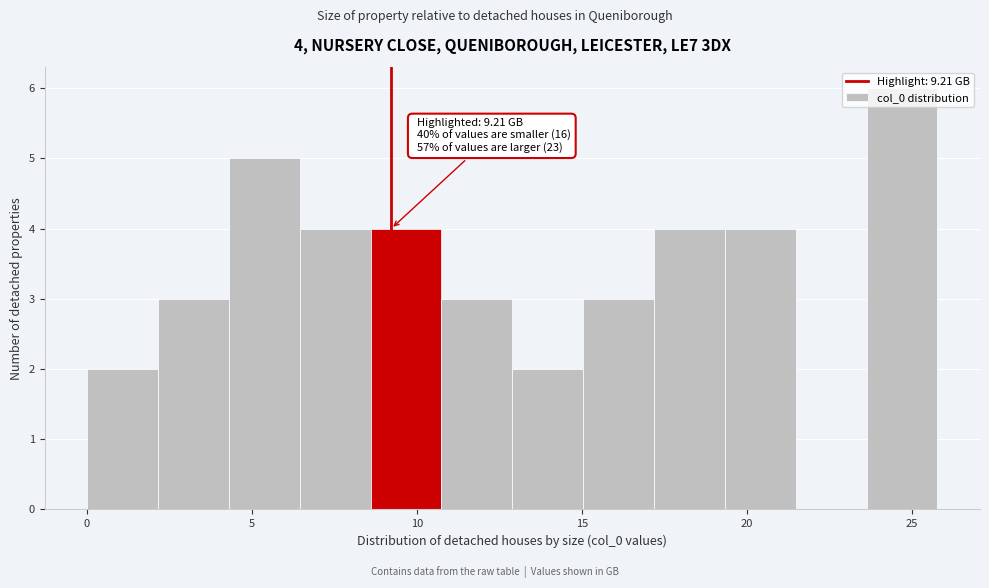

Which range on the x-axis has the tallest bar?

23.5 to 26.0